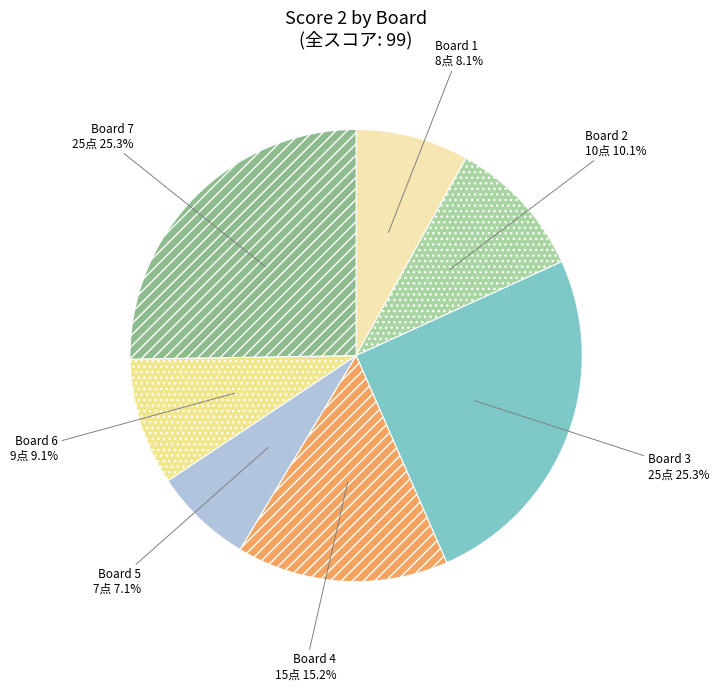

Between Board 5 and Board 4, which is larger?

Board 4